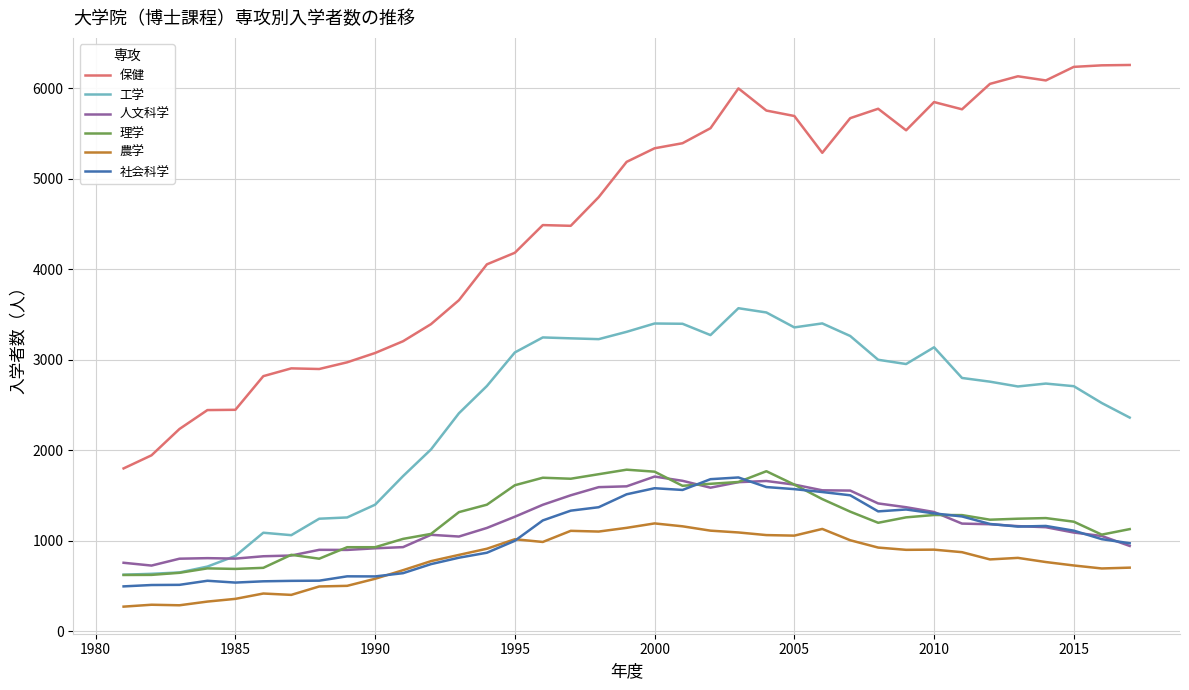

Which series has the largest range (max minus min)?

保健